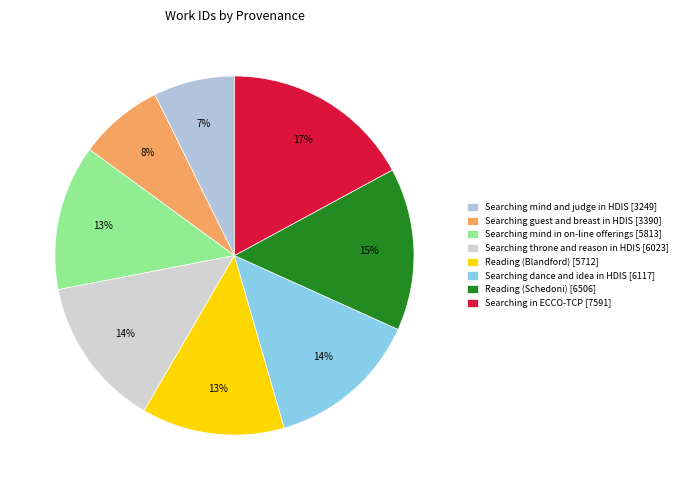

Rank the categories by value from lowest to highest.

Searching mind and judge in HDIS, Searching guest and breast in HDIS, Reading (Blandford), Searching mind in on-line offerings, Searching throne and reason in HDIS, Searching dance and idea in HDIS, Reading (Schedoni), Searching in ECCO-TCP